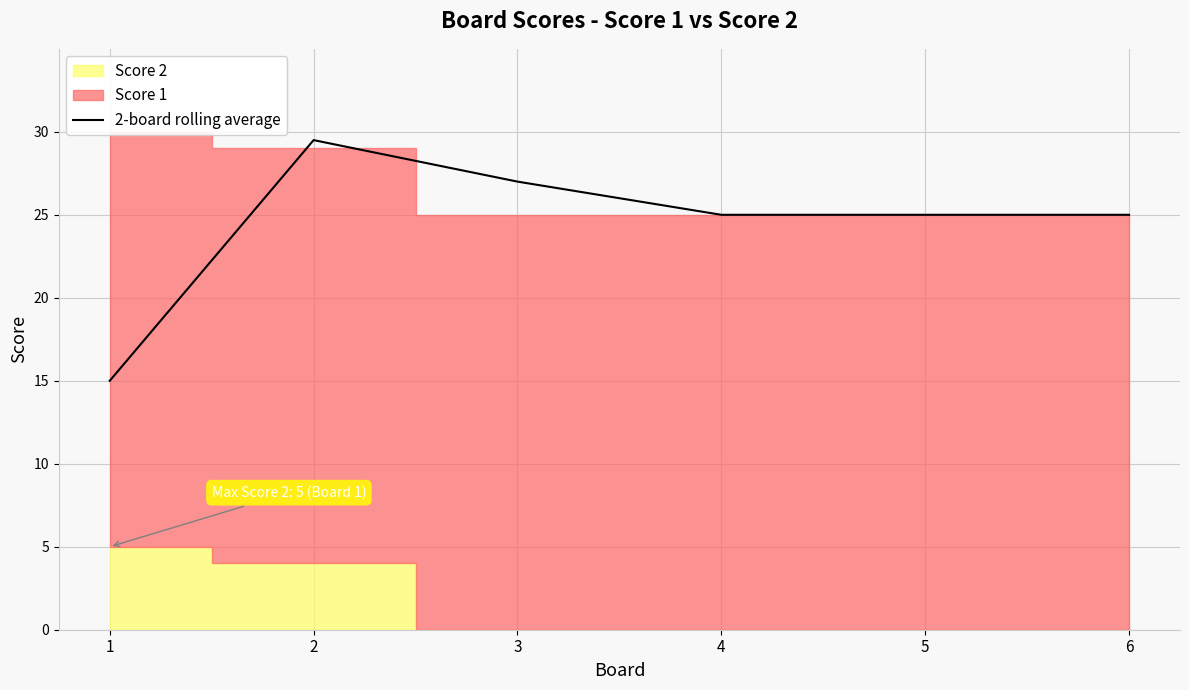

Which has a higher value, 3 or 6?

3